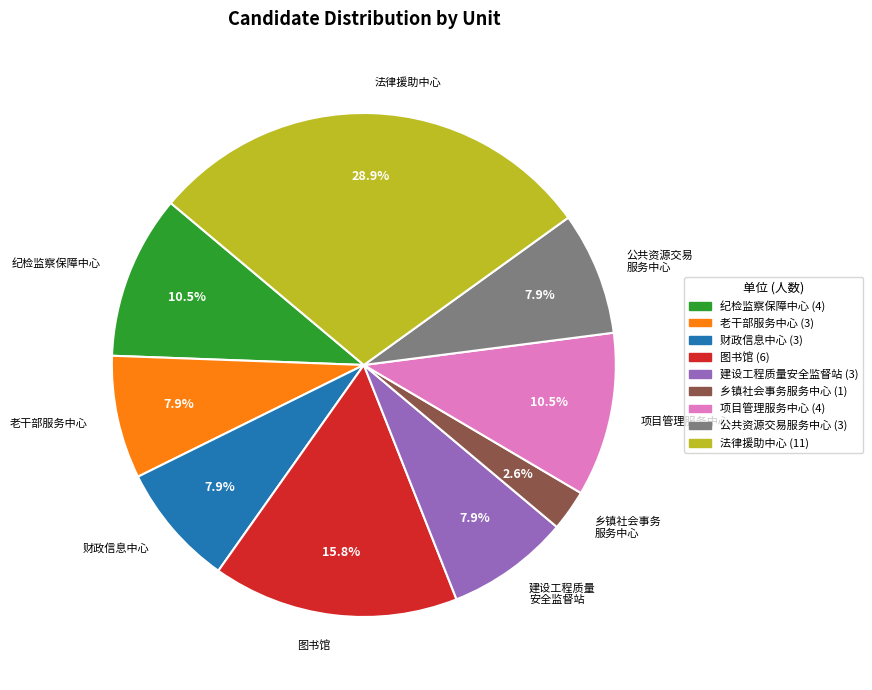

Which category has the smallest portion of the pie?

乡镇社会事务 服务中心